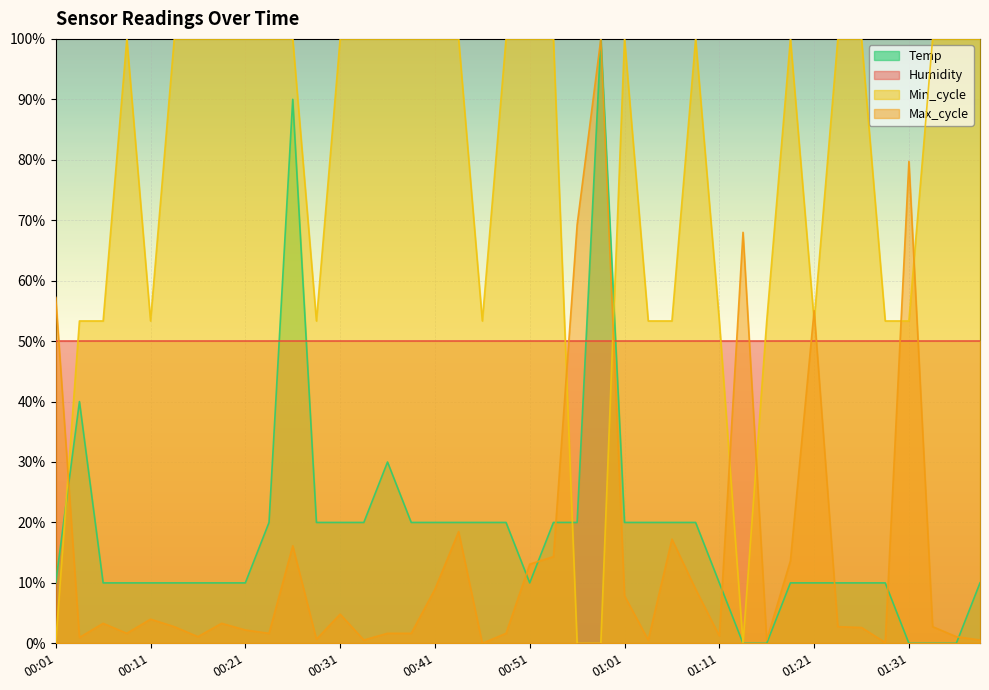

The value of Temp at 00:16 is 10.0. True or false?

True